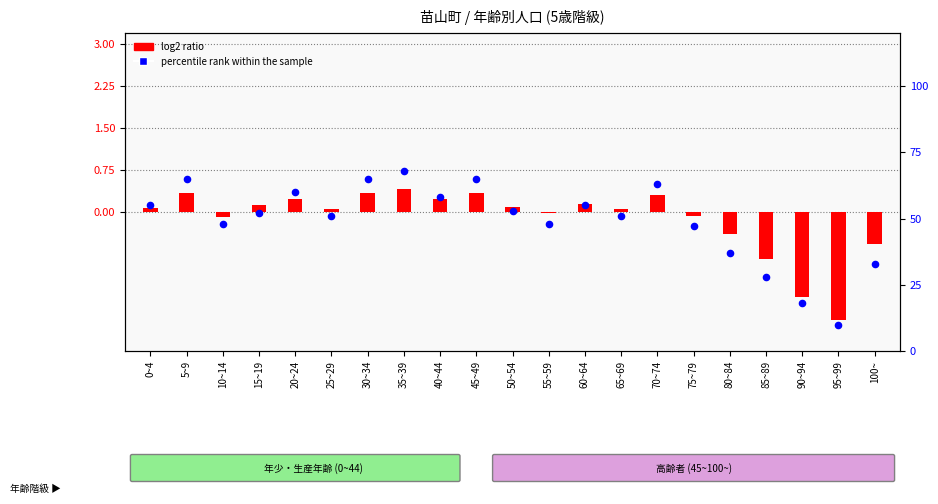

Which series contains the lowest Y value?

log2 ratio